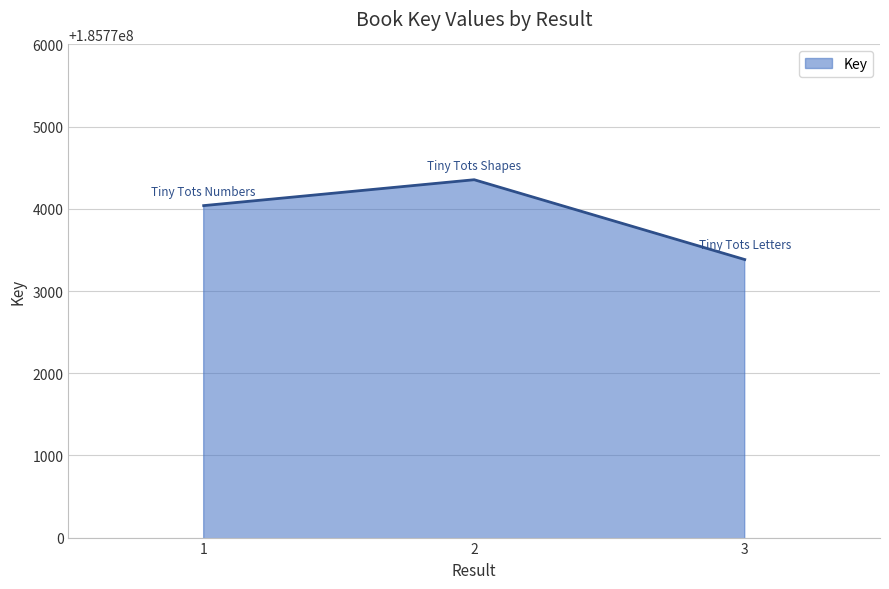

Reading left to right, what are all the values shown in this chart?

1=185774039	2=185774354	3=185773383